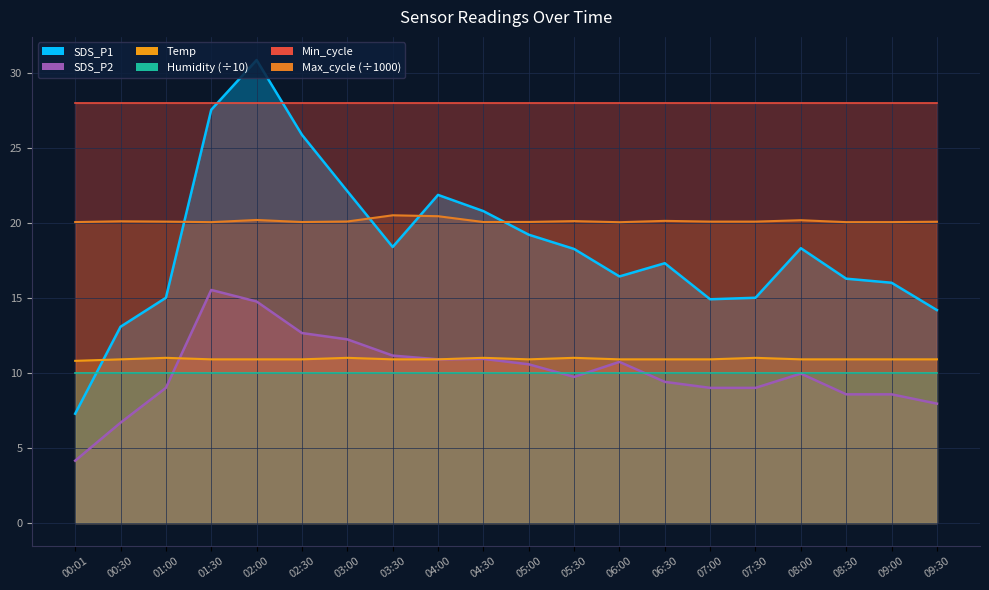

Rank the categories by SDS_P2 value from highest to lowest.

01:30, 02:00, 02:30, 03:00, 03:30, 04:30, 04:00, 06:00, 05:00, 08:00, 05:30, 06:30, 01:00, 07:00, 07:30, 08:30, 09:00, 09:30, 00:30, 00:01